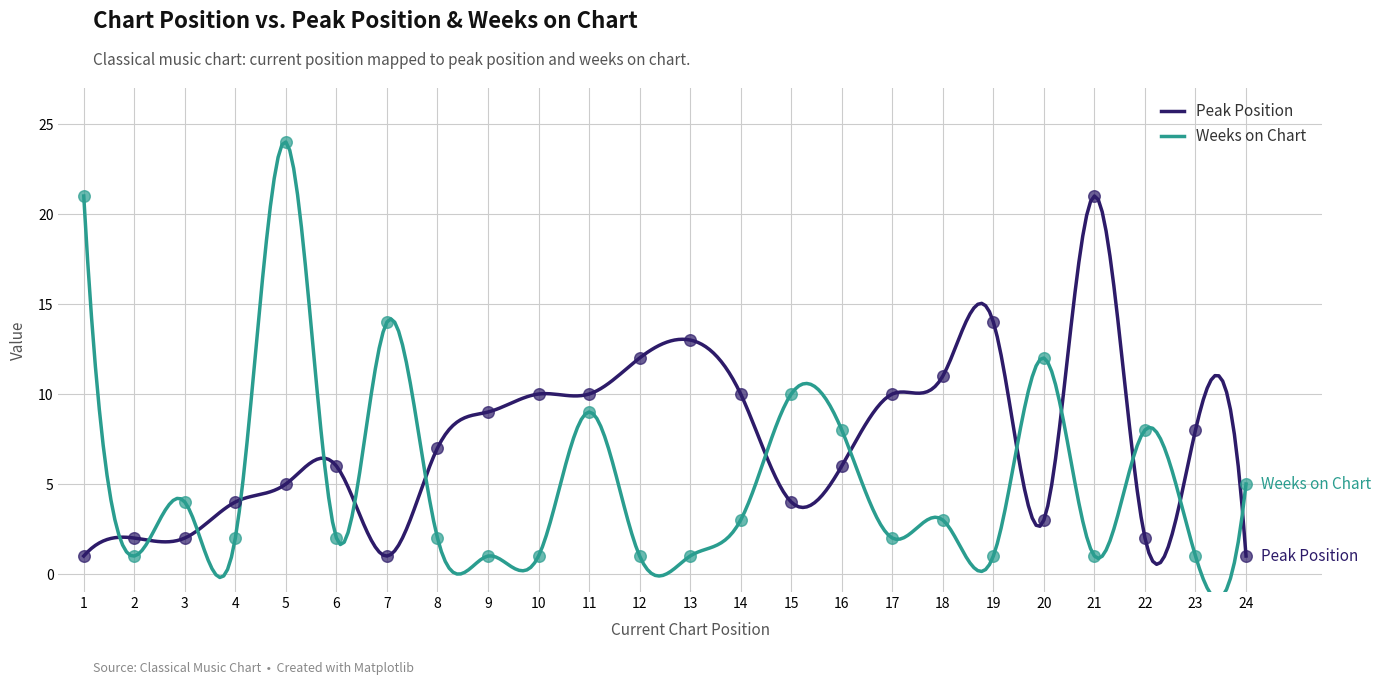

Which series has the largest Y range (max minus min)?

Weeks on Chart